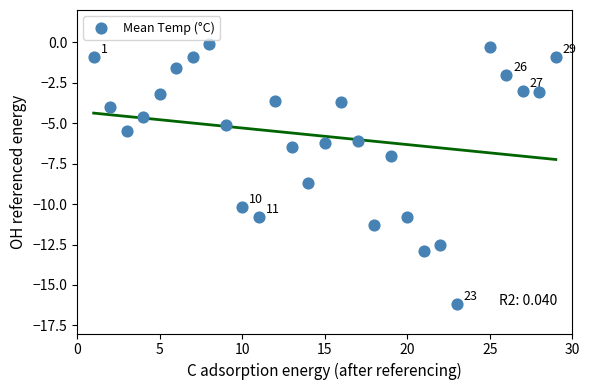

What Y value in the scatter plot is closest to -8?

-8.7